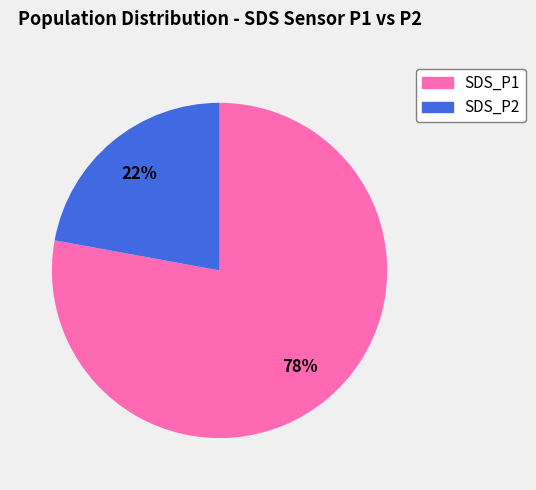

To the nearest percent, what portion does SDS_P1 represent?

78%